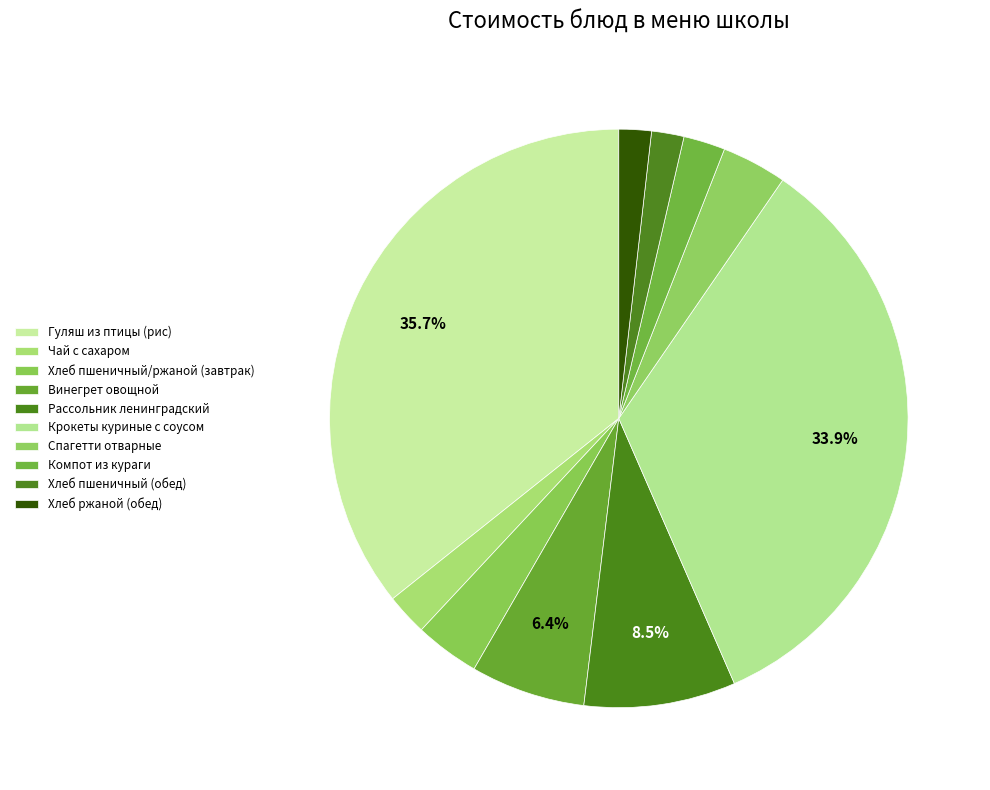

To the nearest percent, what portion does Компот из кураги represent?

2%